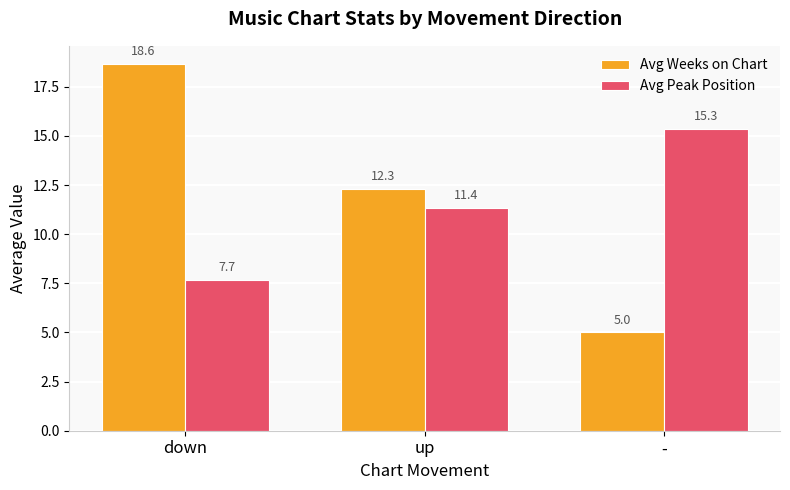

How many distinct data groups are displayed?

2